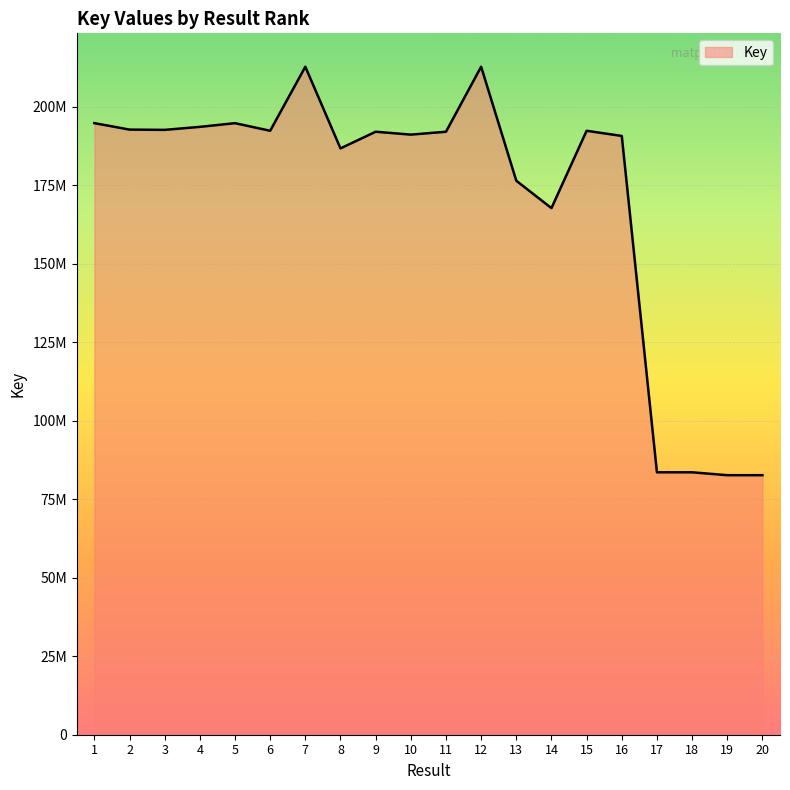

Rank the categories by value from highest to lowest.

7, 12, 1, 5, 4, 2, 3, 6, 15, 9, 11, 10, 16, 8, 13, 14, 17, 18, 20, 19